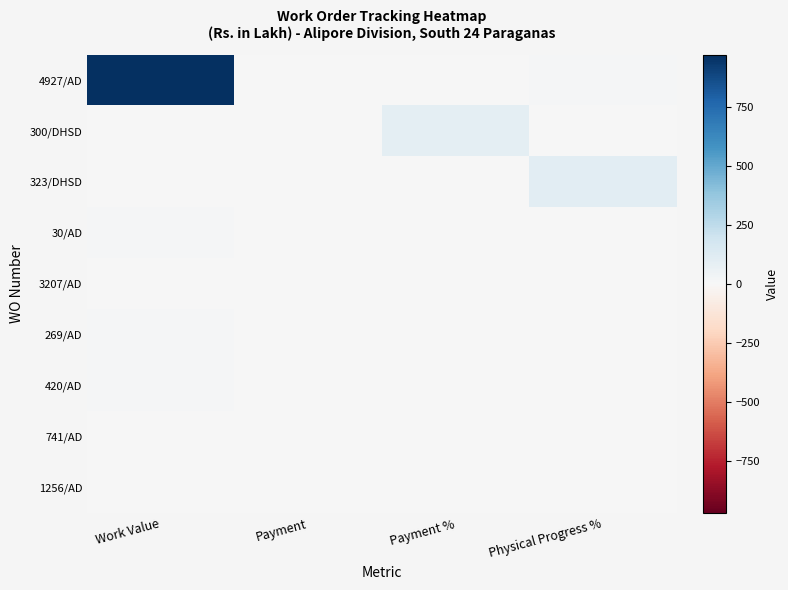

At how many categories does at least one series exceed 356?

1